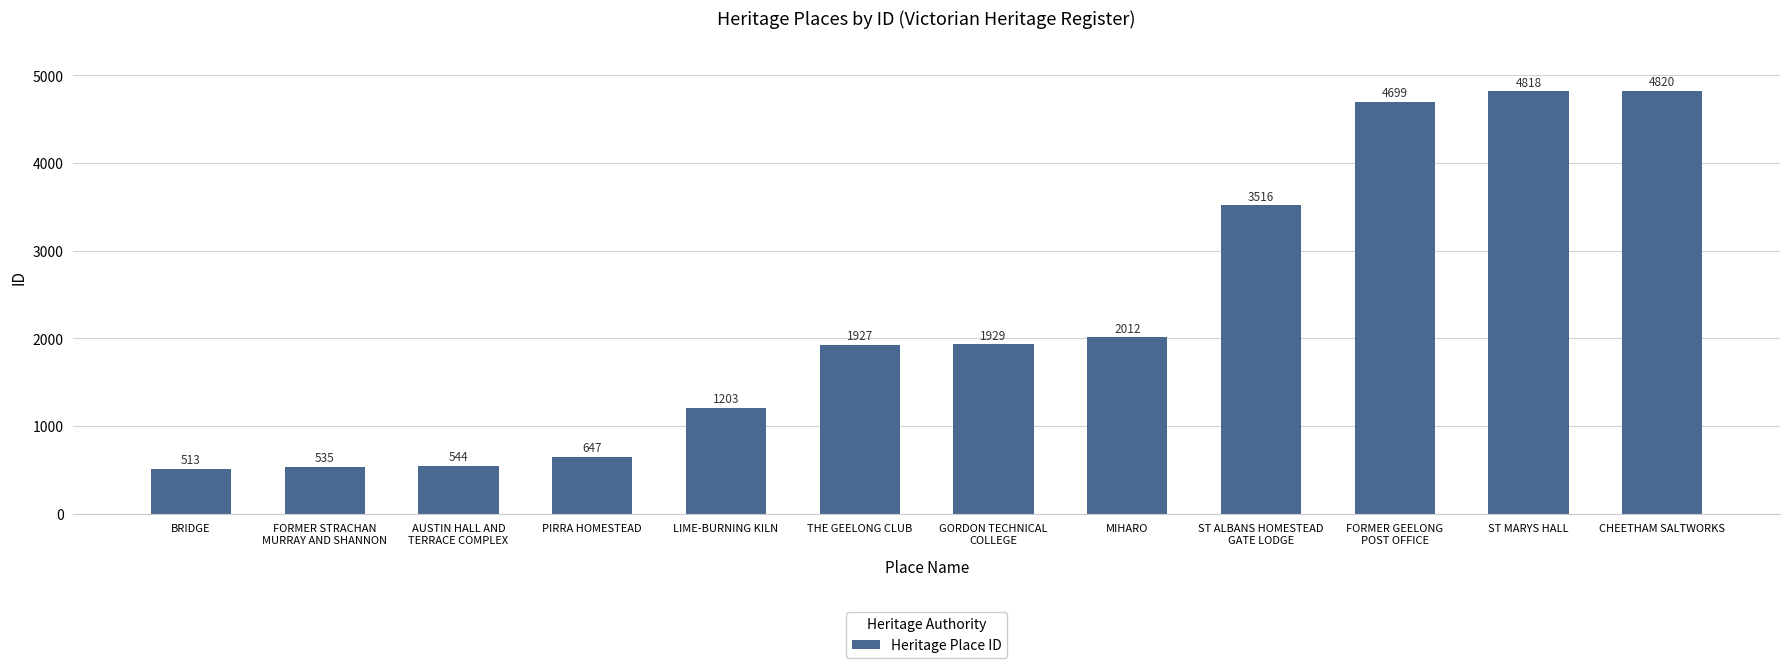

At which label is the value closest to 2666?

MIHARO